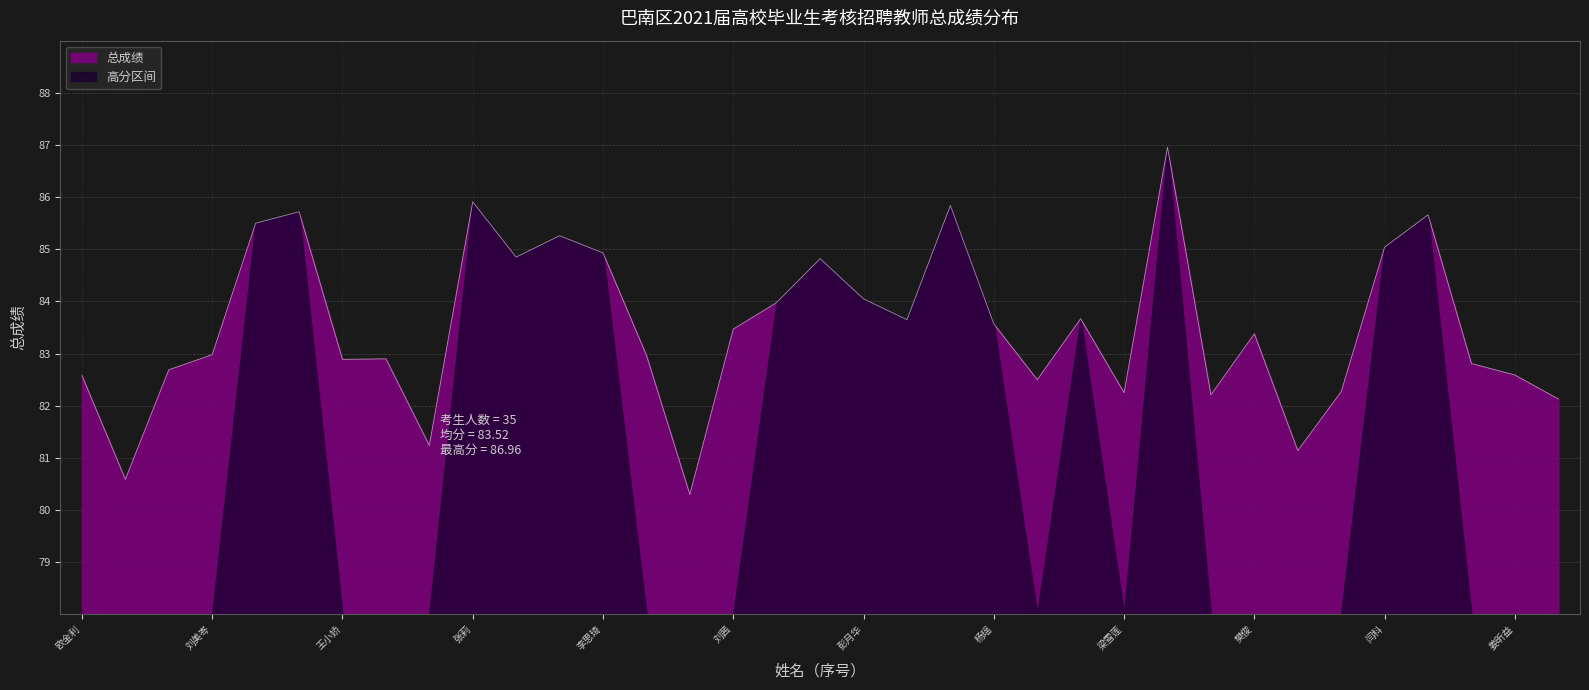

Count the number of values greater than 83.

18